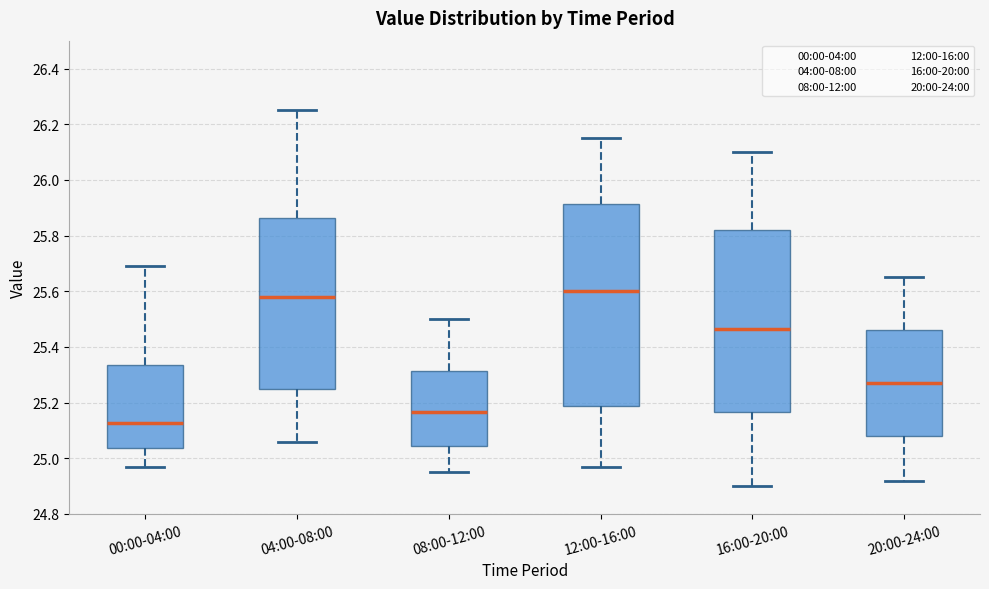

Reading left to right, read every box against the y-axis: the position of its median line, the range the box covers, and the ends of its whiskers. The values are not printed on the chart, so give them approximately, as read against the axis.

00:00-04:00: median 25.12, box 25.04 to 25.34, whiskers 24.98 to 25.70
04:00-08:00: median 25.58, box 25.26 to 25.86, whiskers 25.06 to 26.26
08:00-12:00: median 25.16, box 25.04 to 25.32, whiskers 24.96 to 25.50
12:00-16:00: median 25.60, box 25.18 to 25.92, whiskers 24.98 to 26.16
16:00-20:00: median 25.46, box 25.16 to 25.82, whiskers 24.90 to 26.10
20:00-24:00: median 25.28, box 25.08 to 25.46, whiskers 24.92 to 25.66